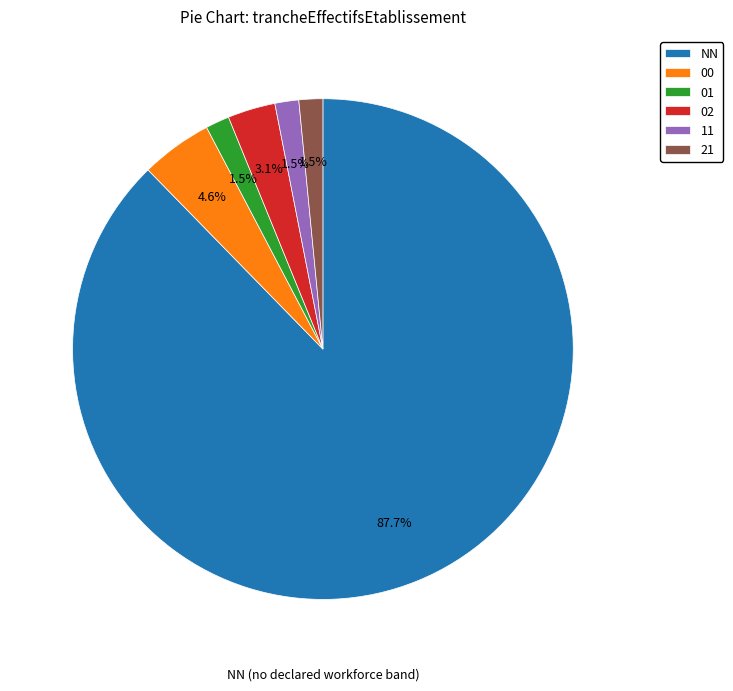

Is there any slice that represents more than half of the pie?

Yes